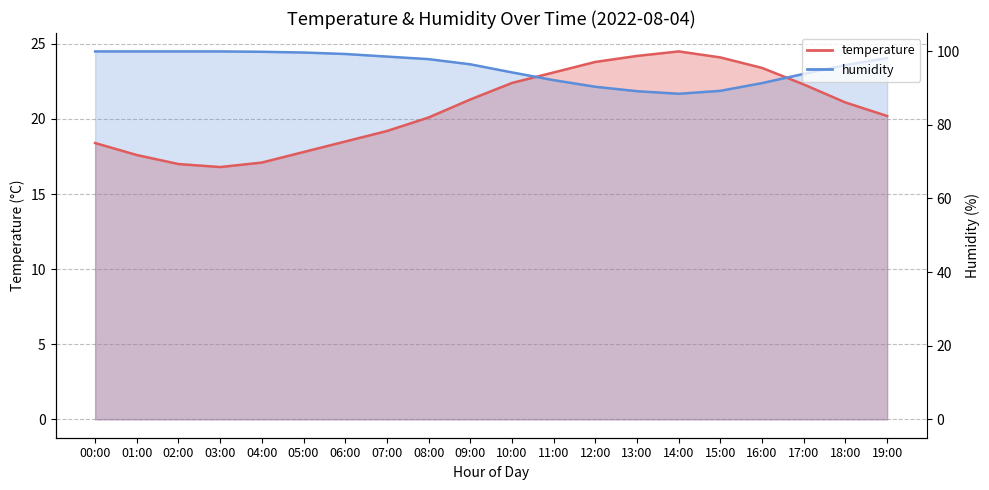

What are all the series names shown in the legend?

temperature, humidity